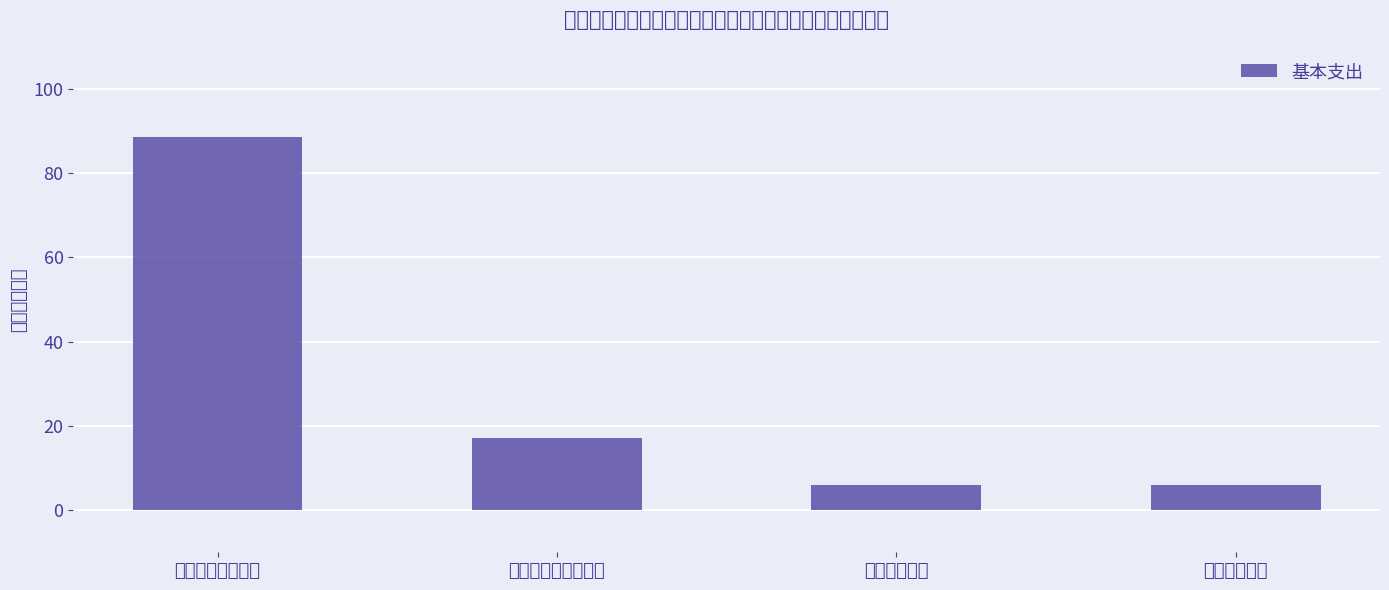

Reading left to right, extract all data points from this chart.

一般公共服务支出=88.7	社会保障和就业支出=17.2	卫生健康支出=6.0	住房保障支出=5.9